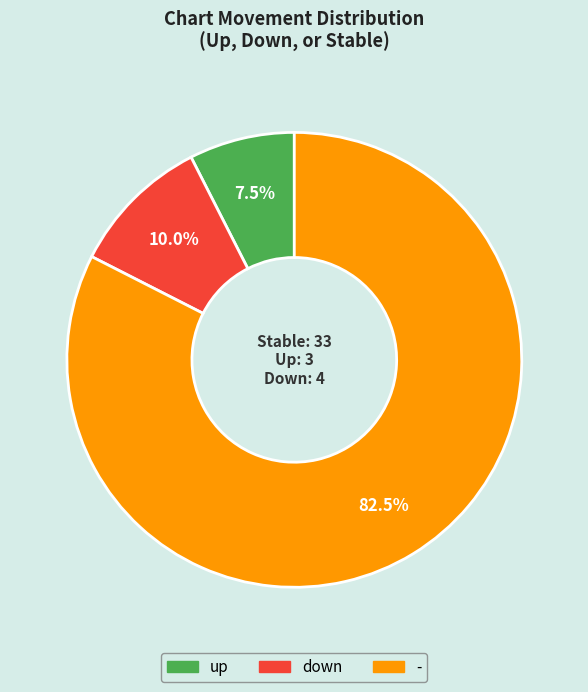

How many segments does this pie chart have?

3